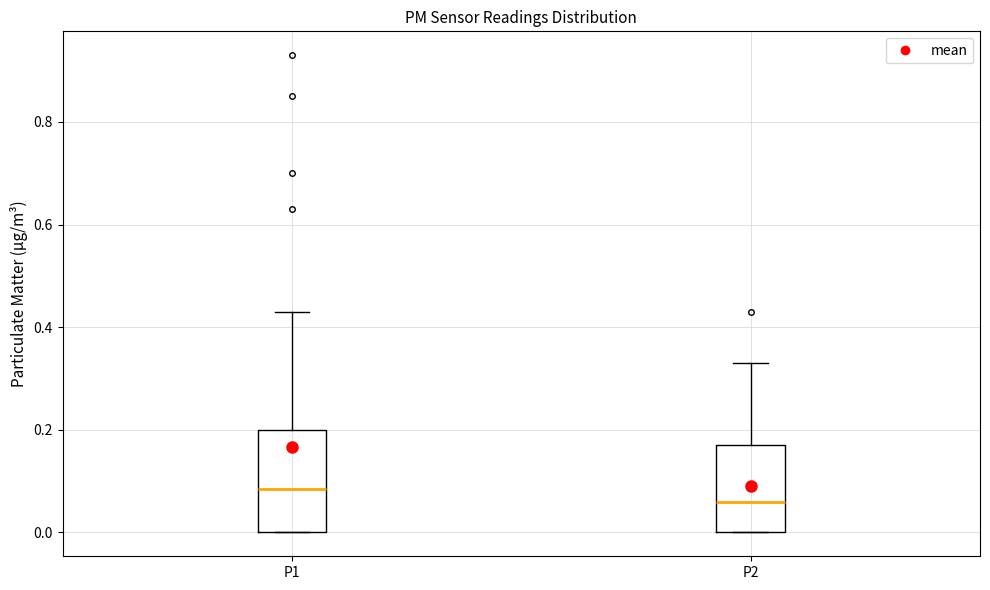

Comparing the boxes themselves (not the whiskers), which one is the tallest?

P1